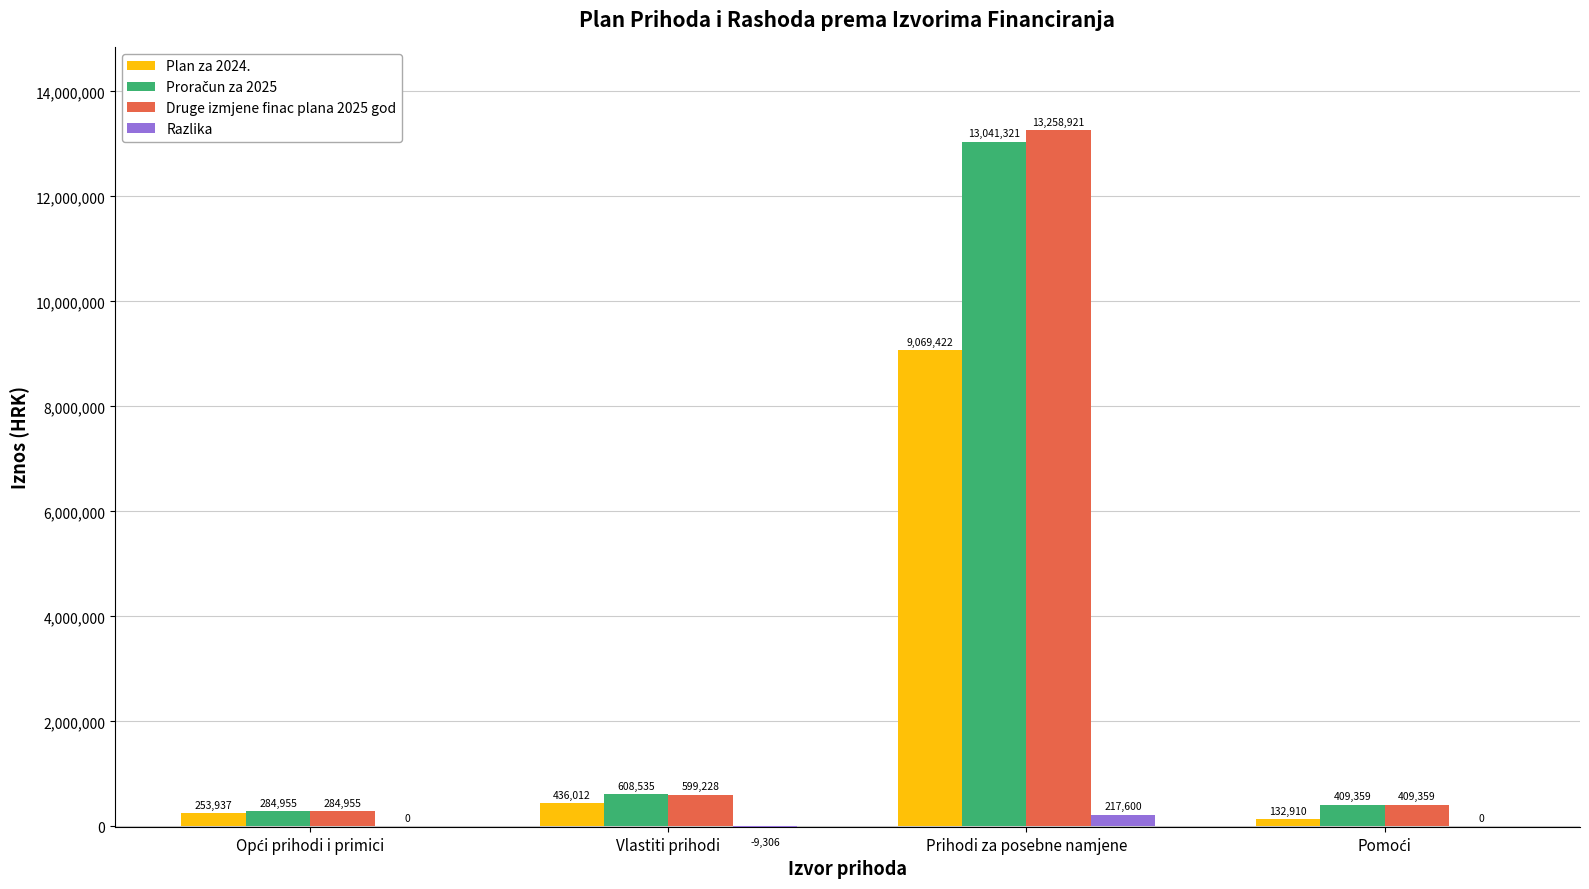

What is the maximum value shown in the chart?

13258920.7